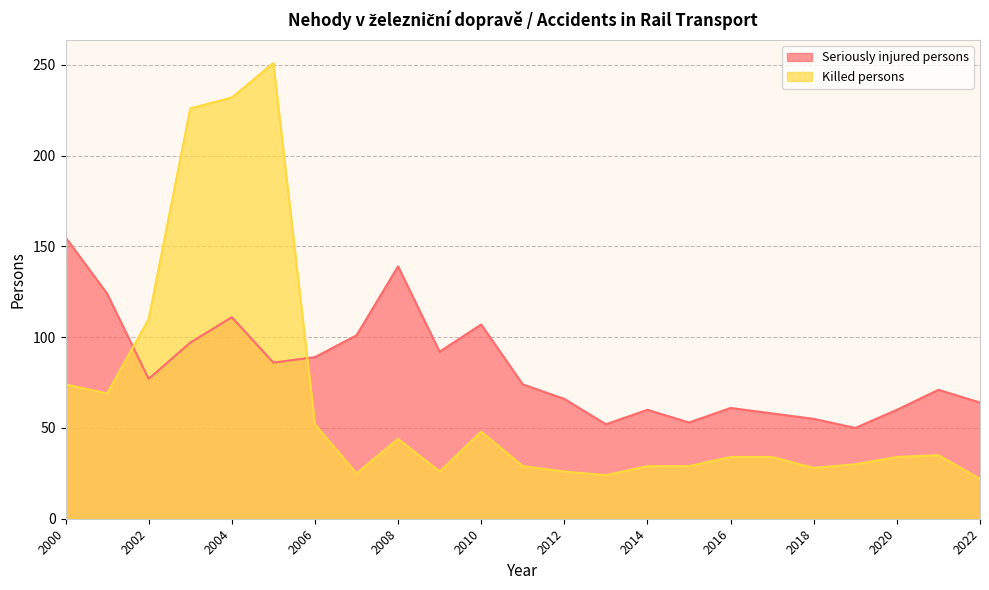

How many interior local valleys does the Killed persons series have?

5